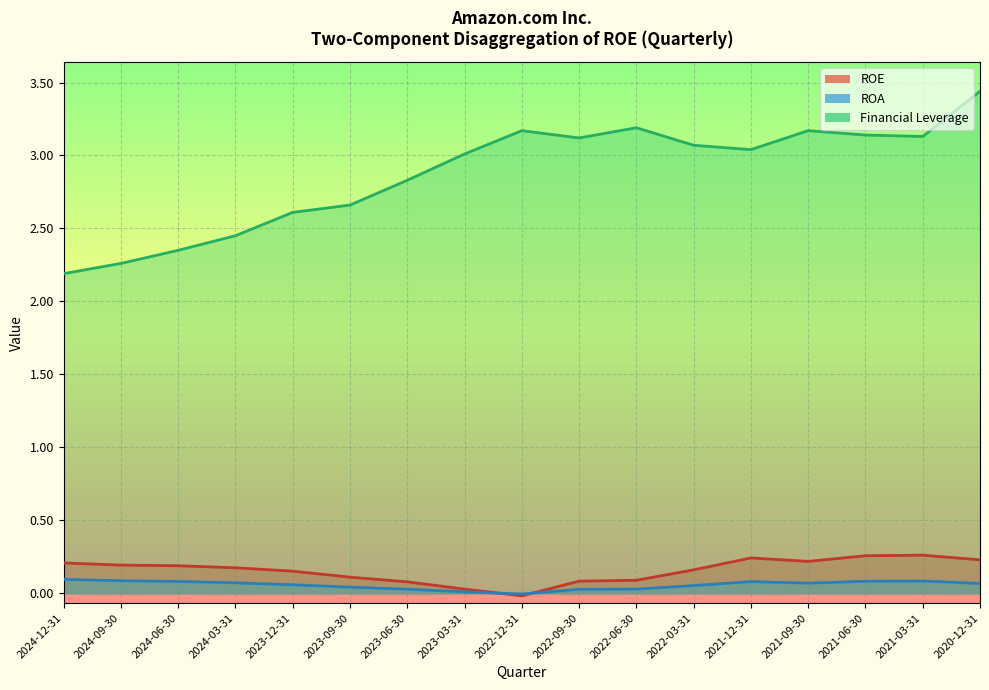

What position from the left is 2023-12-31?

5